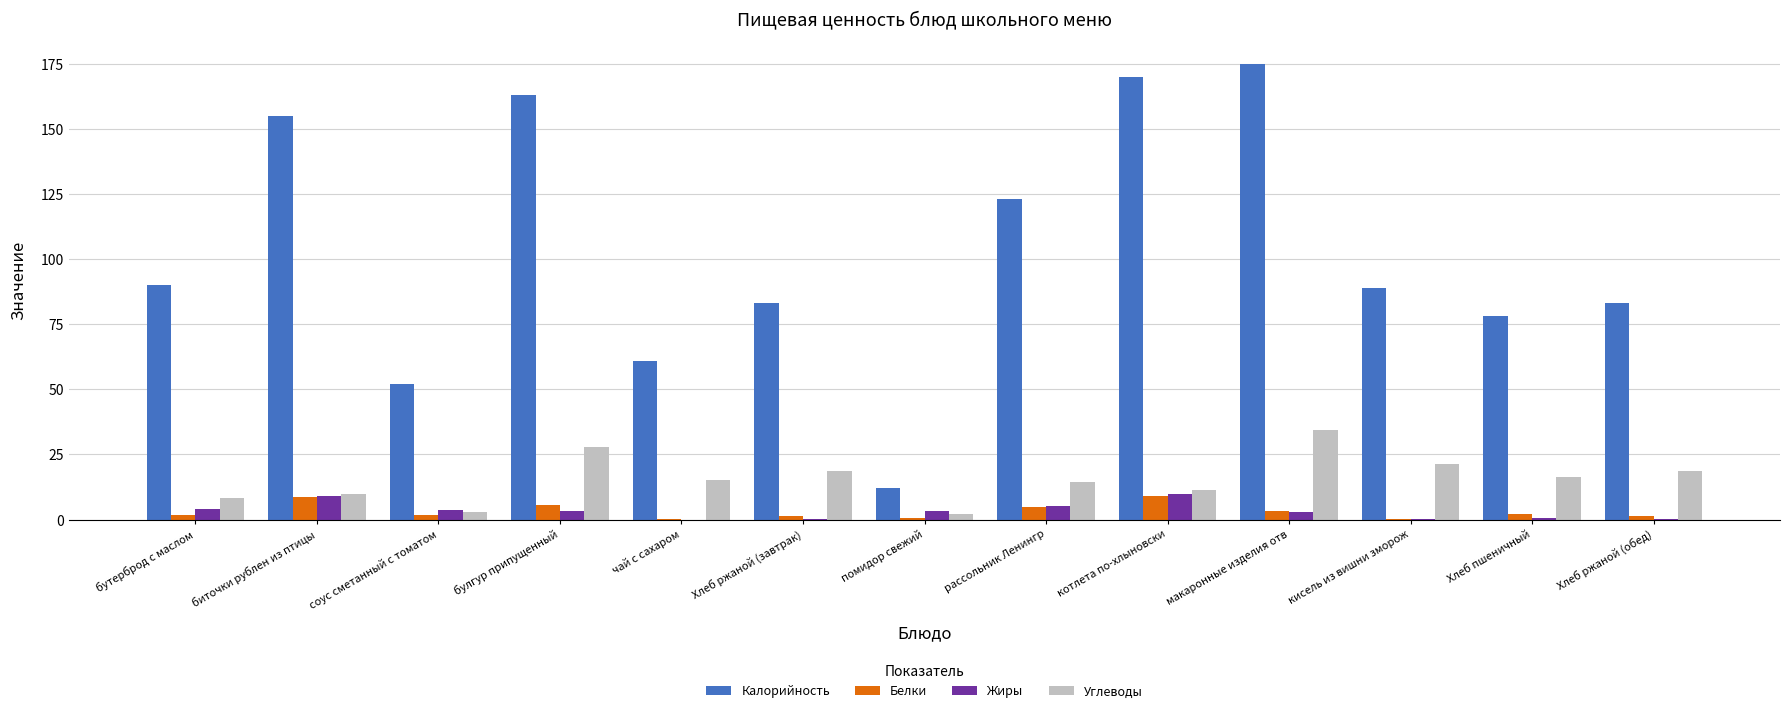

Is the value of Калорийность at биточки рублен из птицы greater than the value of Жиры at котлета по-хлыновски?

Yes